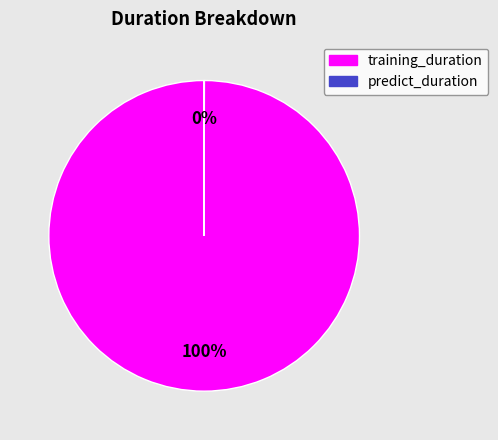

To the nearest percent, what is the difference between the largest and smallest slice percentages?

100%